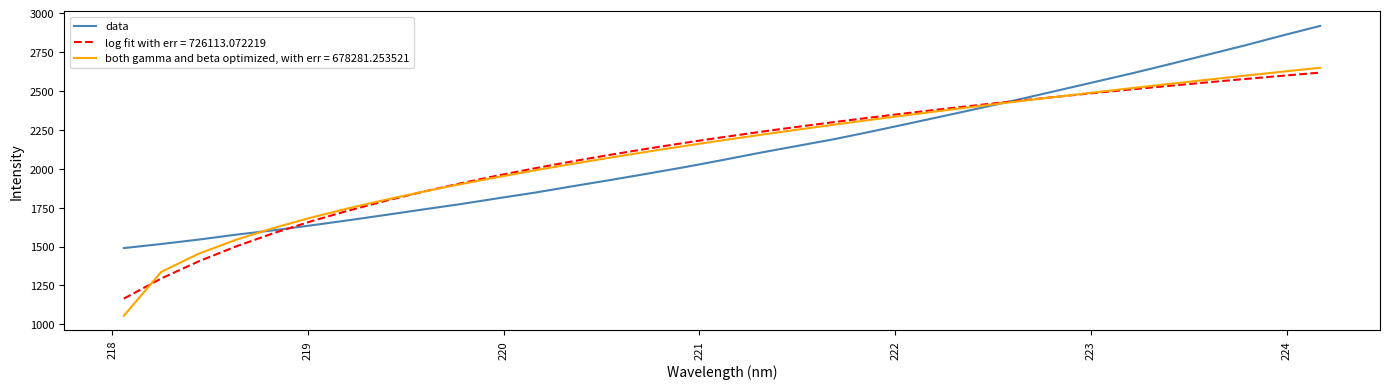

What is the maximum value shown in the chart?

2917.4